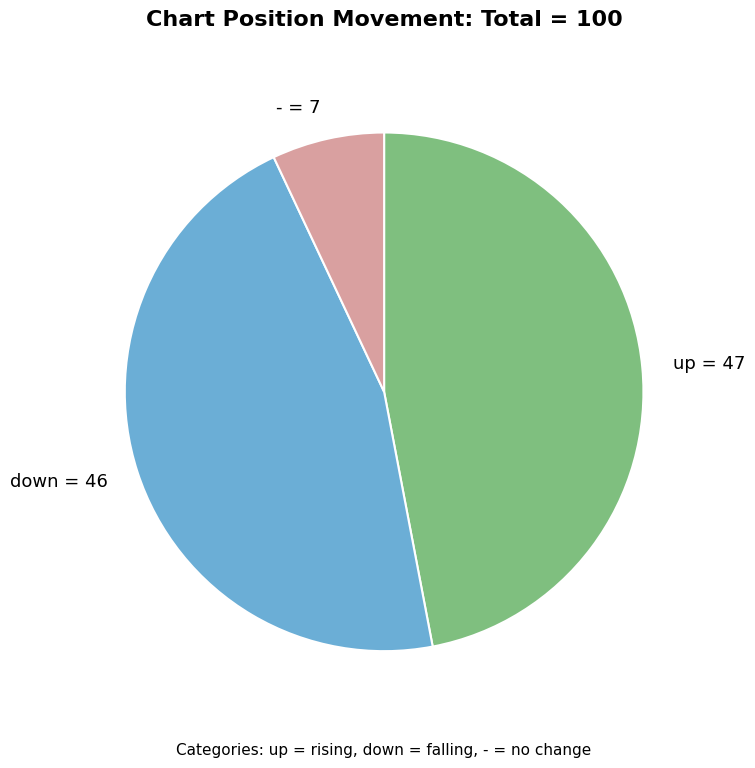

Combined, do up = 47 and - = 7 account for over 50%?

Yes